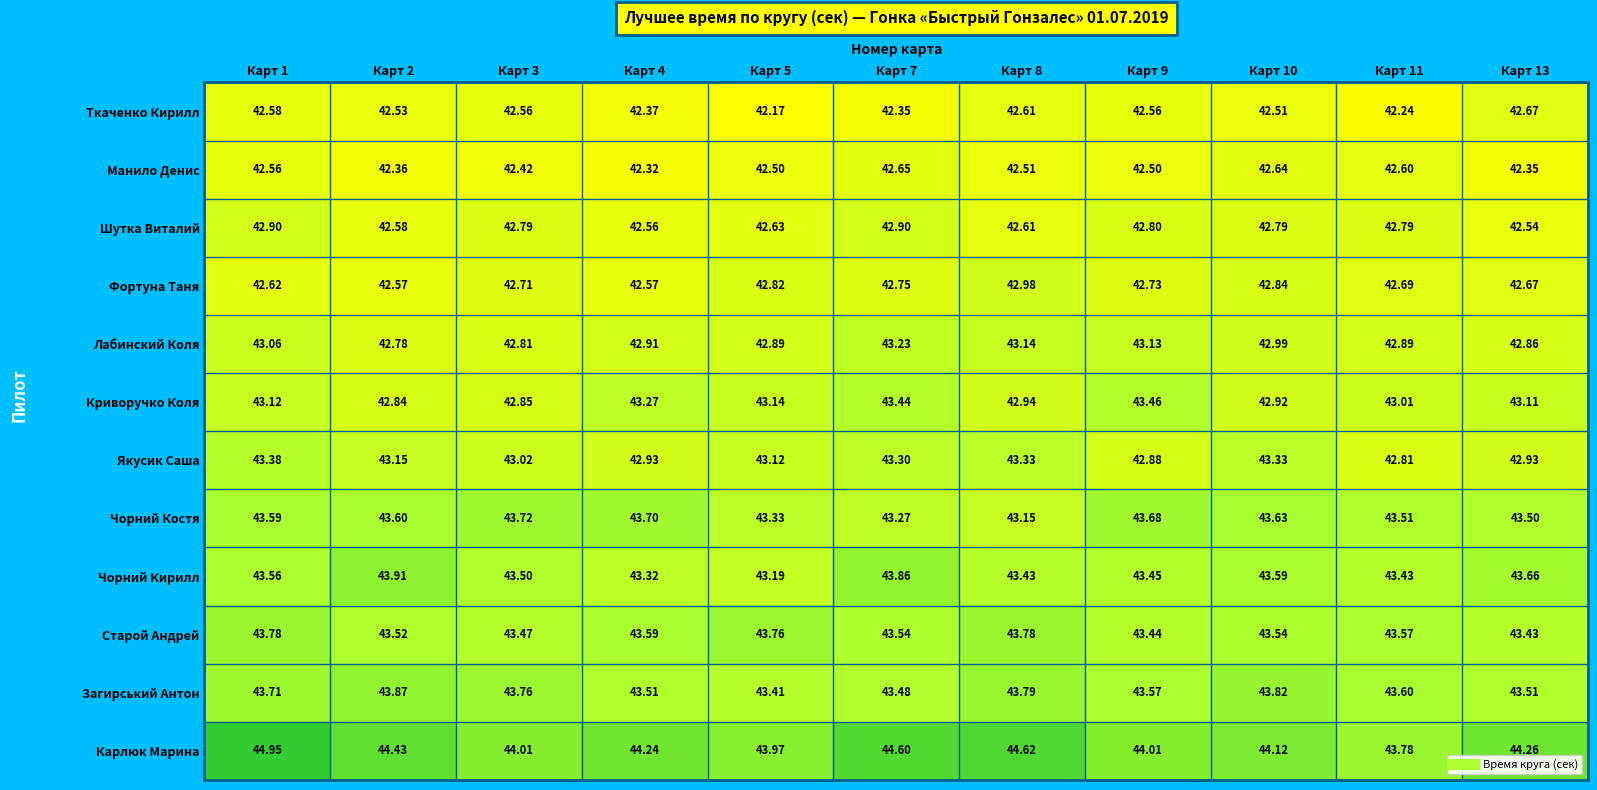

Which series changed the most between Карт 10 and Карт 11?

Якусик Саша